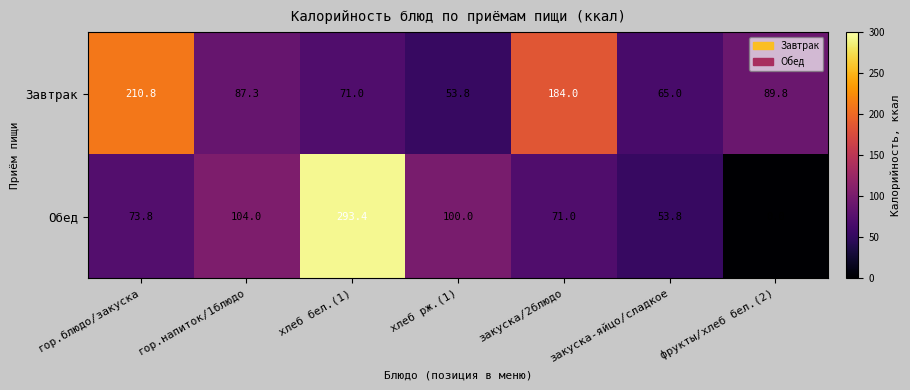

Rank the series at закуска/2блюдо from highest to lowest value.

Завтрак, Обед